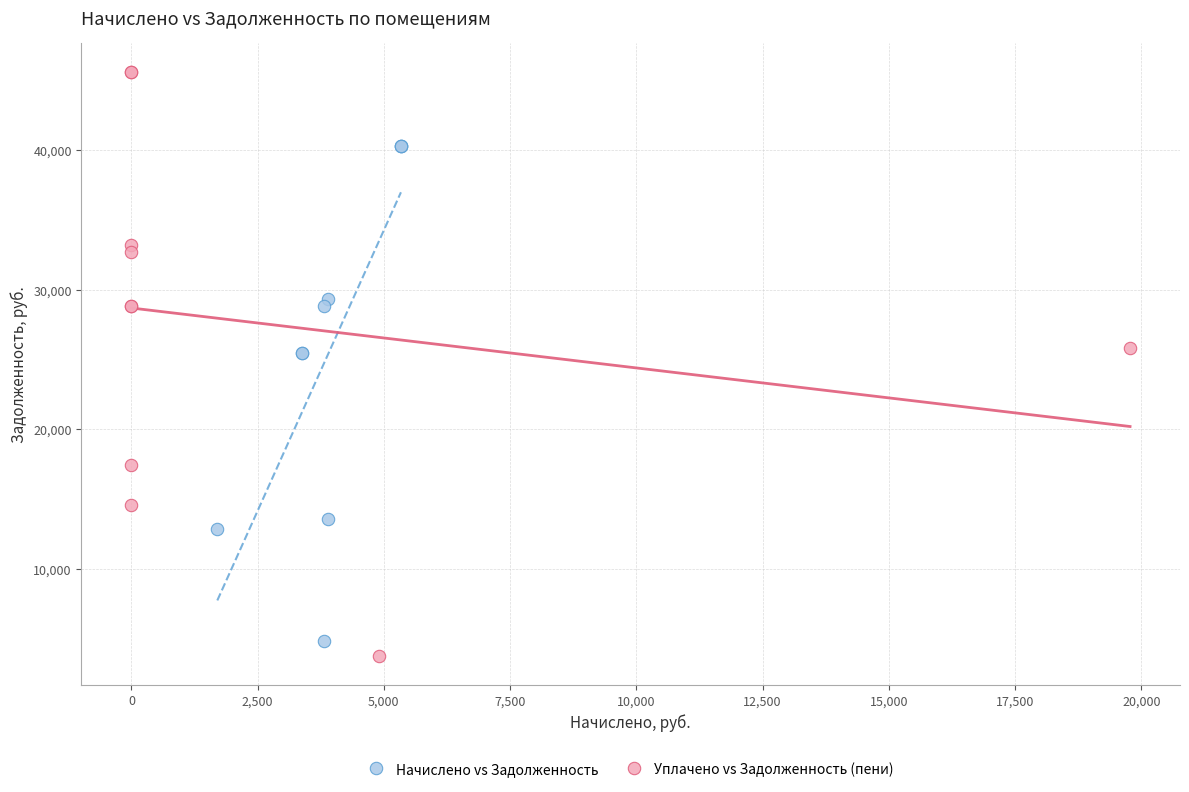

Which series has the widest spread of Y values?

Уплачено vs Задолженность (пени)